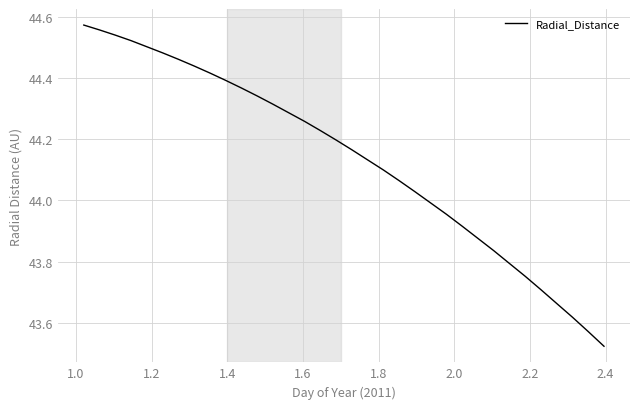

How many series are shown in this chart?

1